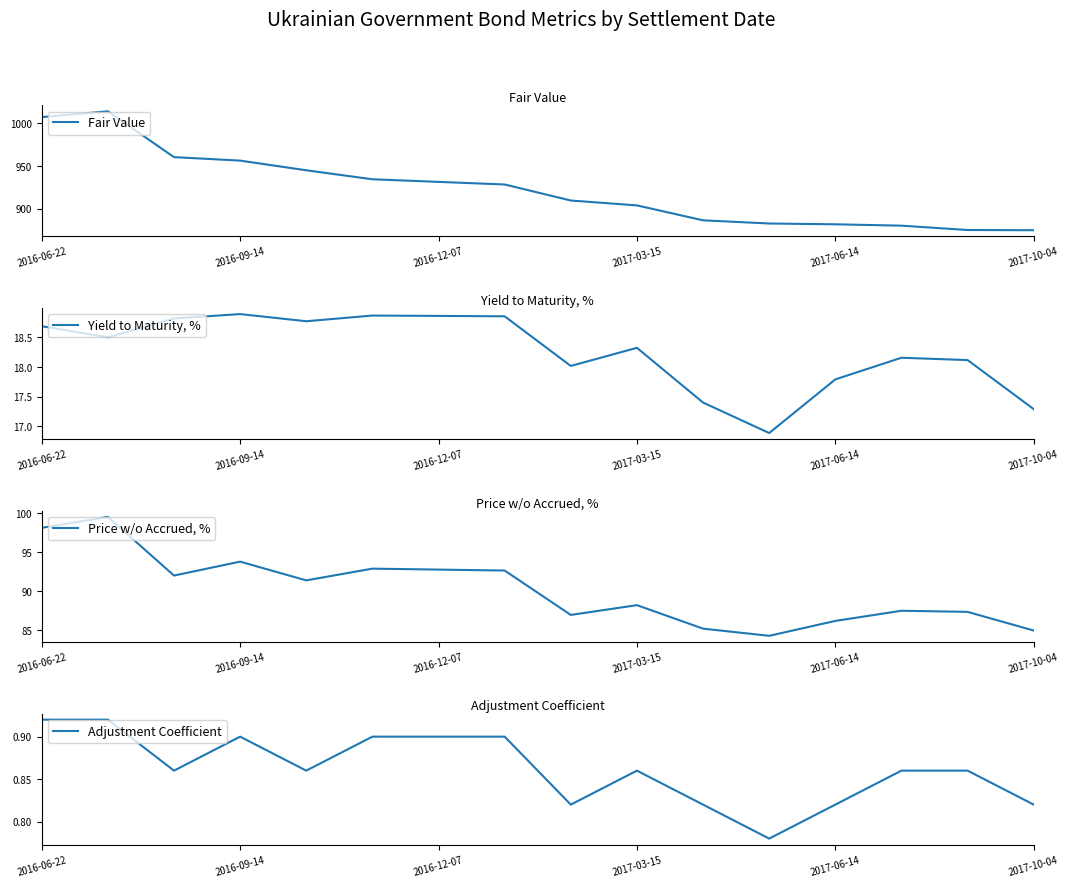

What is the value of the Fair Value point at the 11th from the left?

886.6